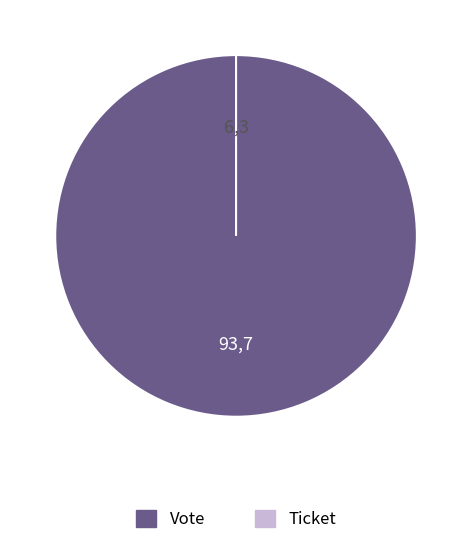

Rank the categories by value from highest to lowest.

Vote, Ticket